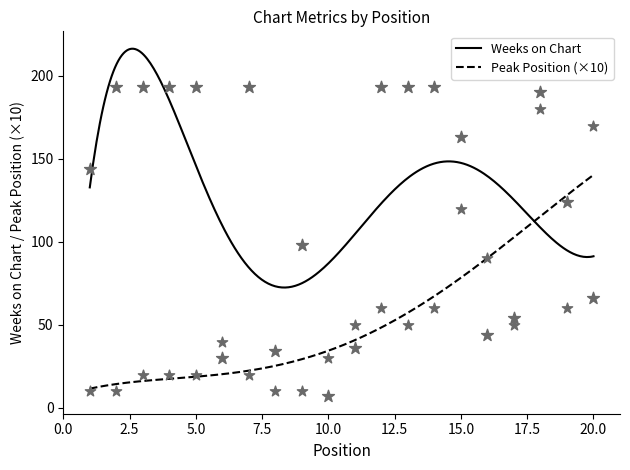

What are all the series names shown in the legend?

Weeks on Chart, Peak Position